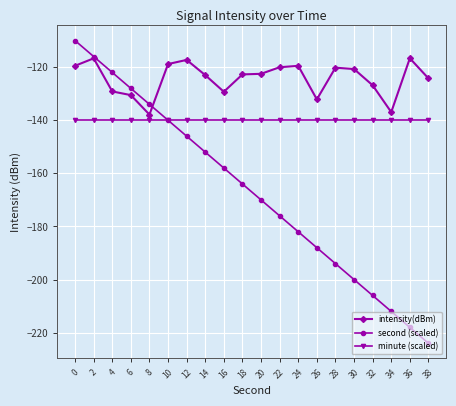

What is the sum of the intensity(dBm) values at 22 and 24?

-239.5